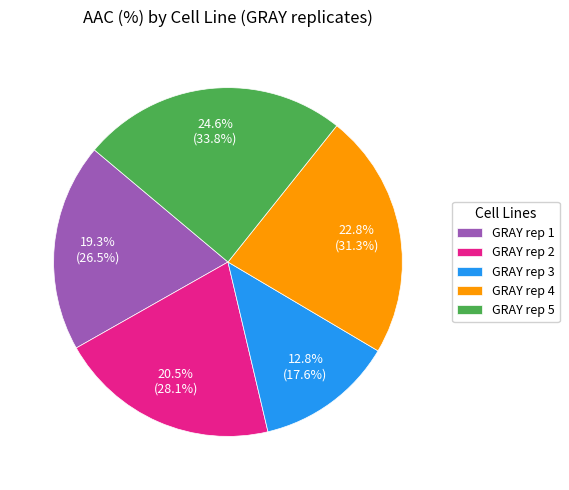

How many slices are in this pie chart?

5